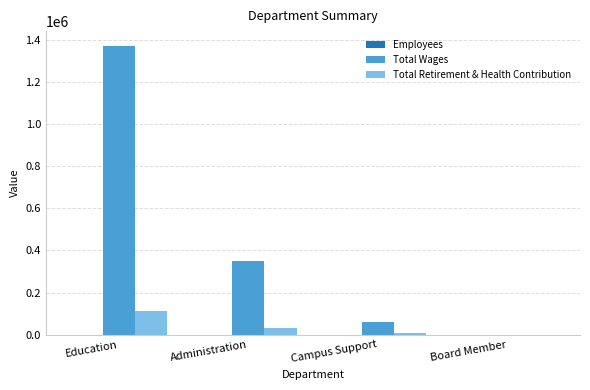

The Total Wages series shows 60727 at Campus Support. True or false?

True